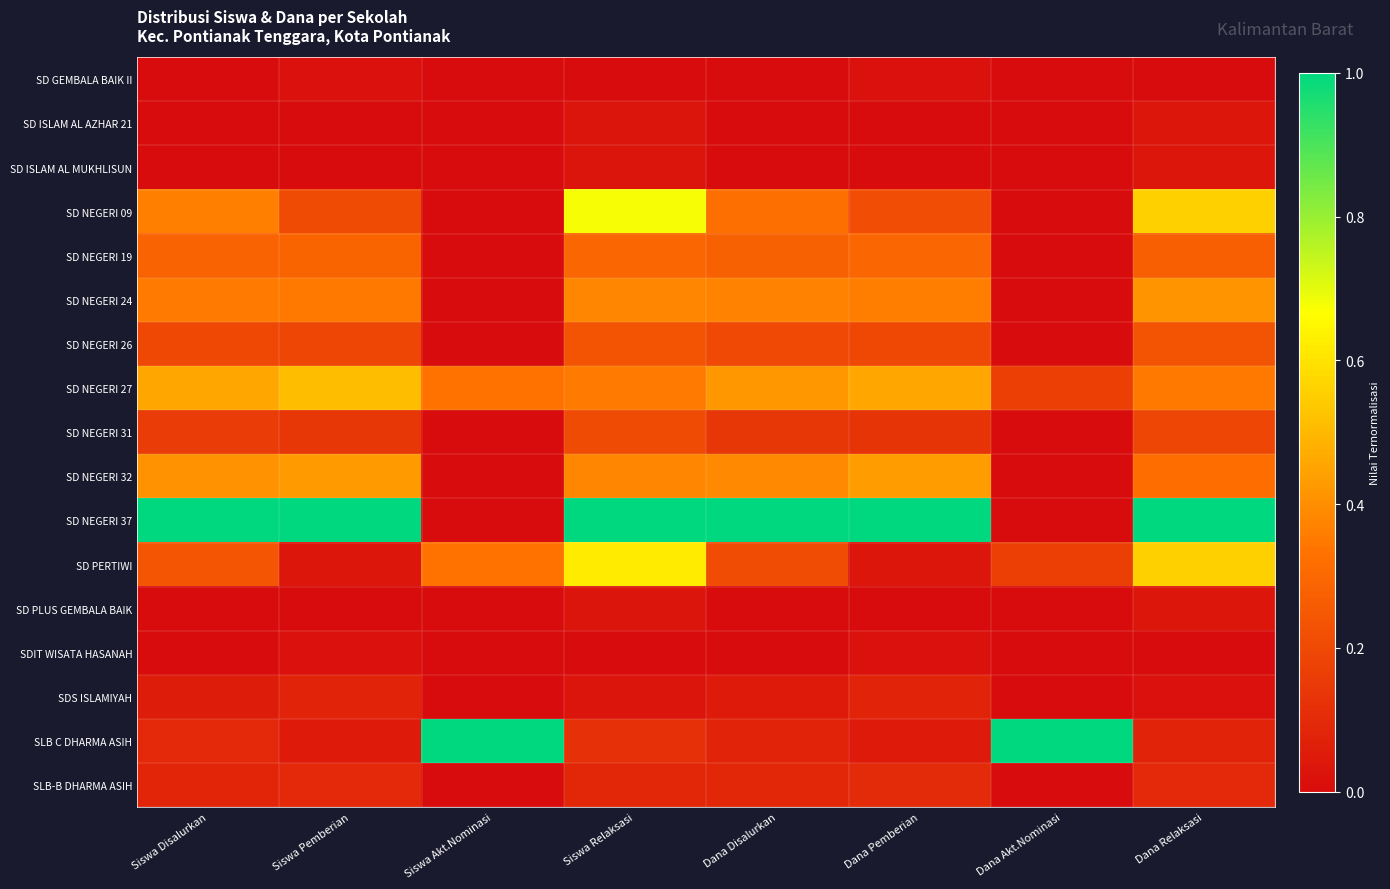

At which category is the sum across all series the highest?

Siswa Relaksasi